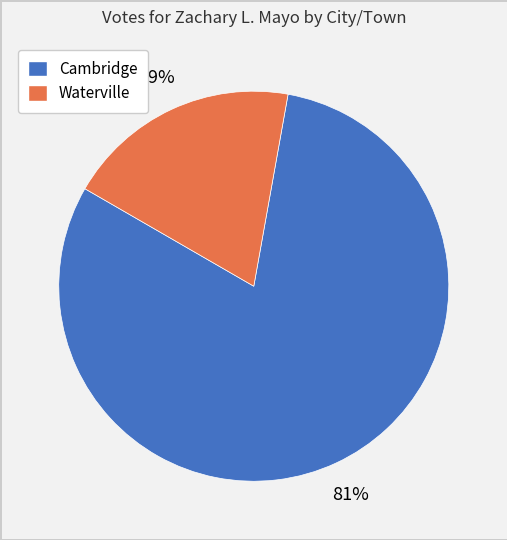

The Cambridge slice represents 81% of the pie. True or false?

True